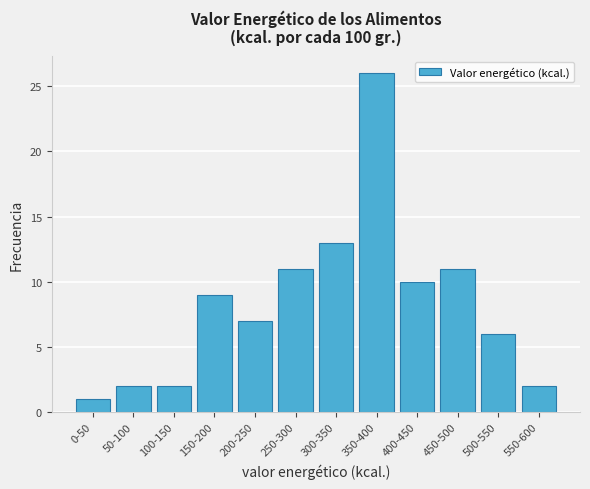

Reading right to left, transcribe all the data shown in this chart.

550-600=2	500-550=6	450-500=11	400-450=10	350-400=26	300-350=13	250-300=11	200-250=7	150-200=9	100-150=2	50-100=2	0-50=1